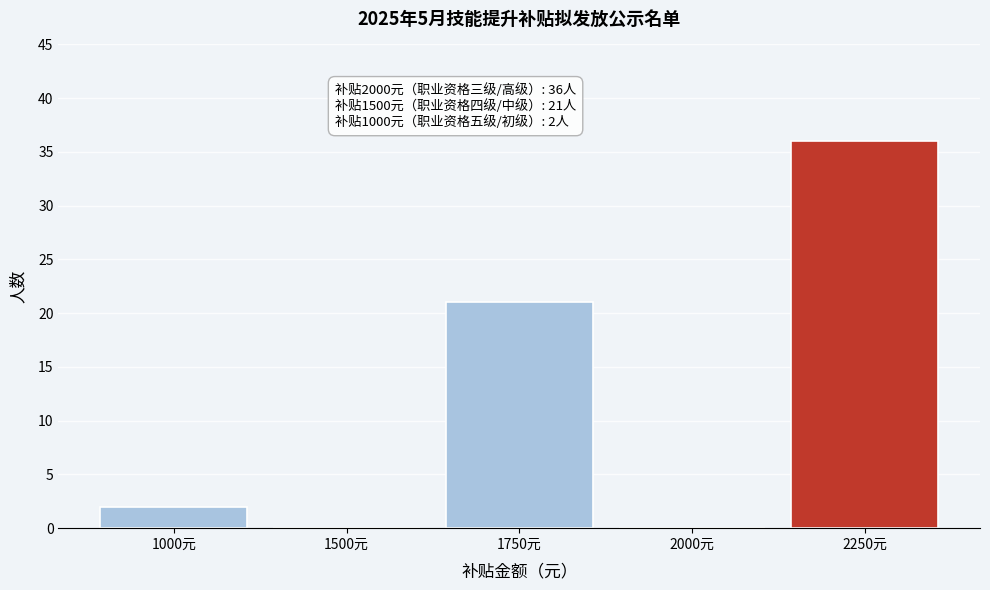

Reading left to right, extract all data points from this chart.

1000元=2	1500元=0	1750元=21	2000元=0	2250元=36